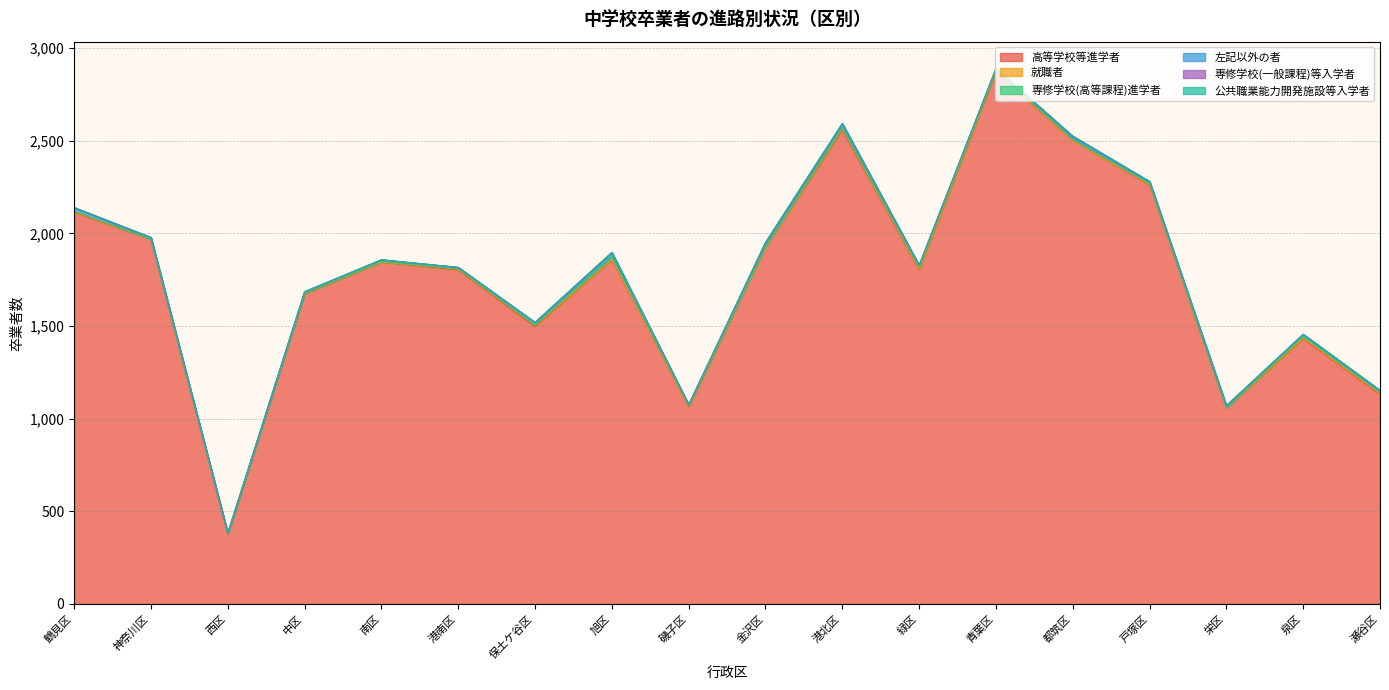

Rank the categories by 高等学校等進学者 value from lowest to highest.

西区, 栄区, 磯子区, 瀬谷区, 泉区, 保土ケ谷区, 中区, 港南区, 緑区, 南区, 旭区, 金沢区, 神奈川区, 鶴見区, 戸塚区, 都筑区, 港北区, 青葉区